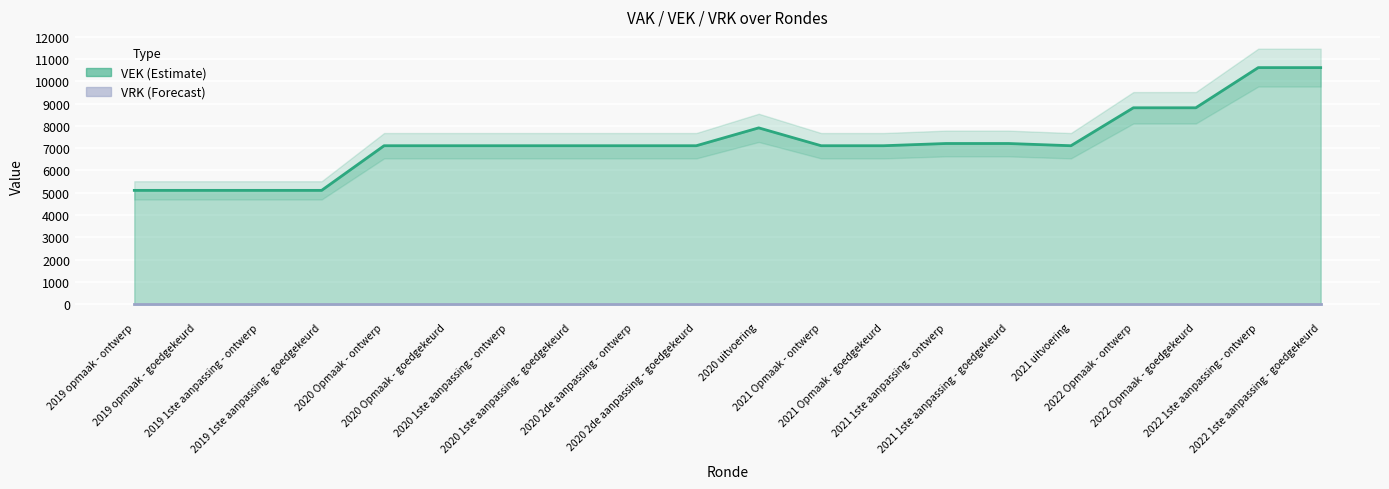

How many values exceed 7108?

7